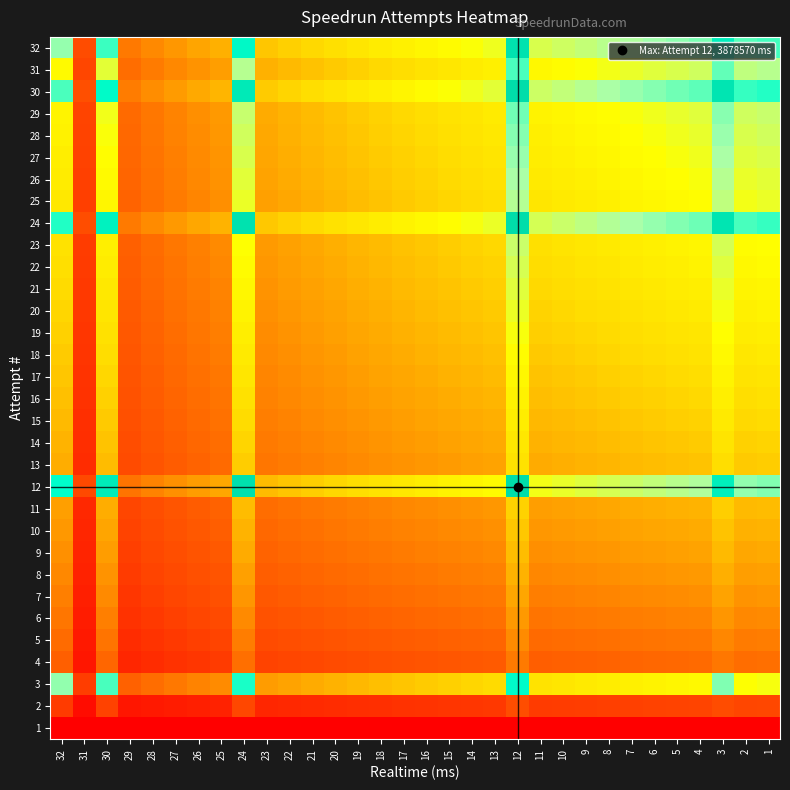

Which label corresponds to the largest value in the chart?

12